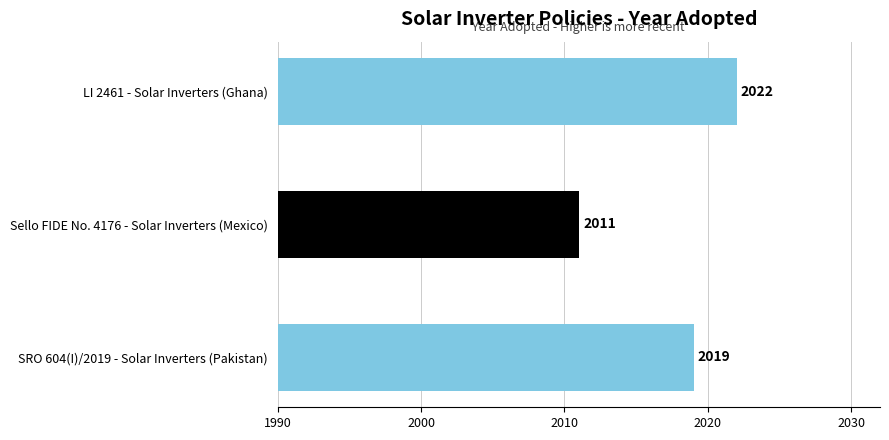

Rank the categories by value from highest to lowest.

LI 2461 - Solar Inverters (Ghana), SRO 604(I)/2019 - Solar Inverters (Pakistan), Sello FIDE No. 4176 - Solar Inverters (Mexico)